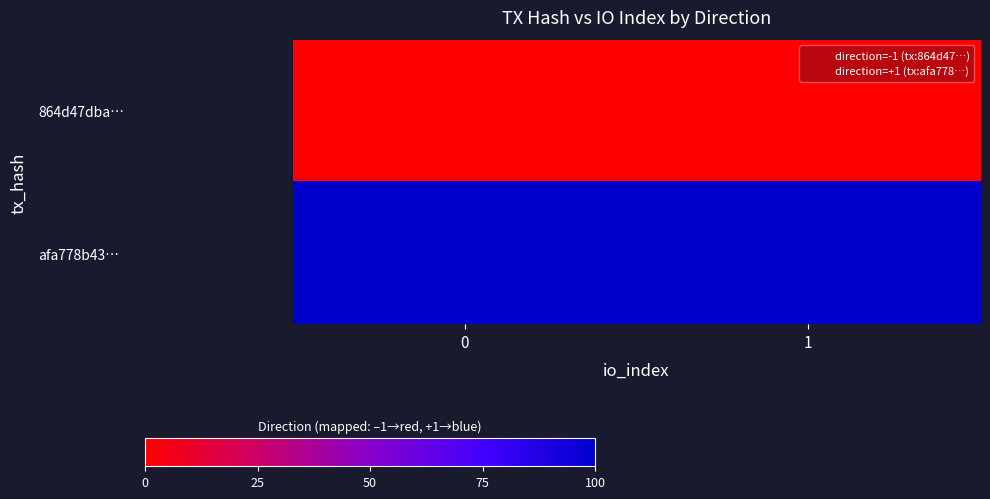

Reading left to right, extract all data points from this chart.

864d47dba…: 0=0	1=0
afa778b43…: 0=100	1=100